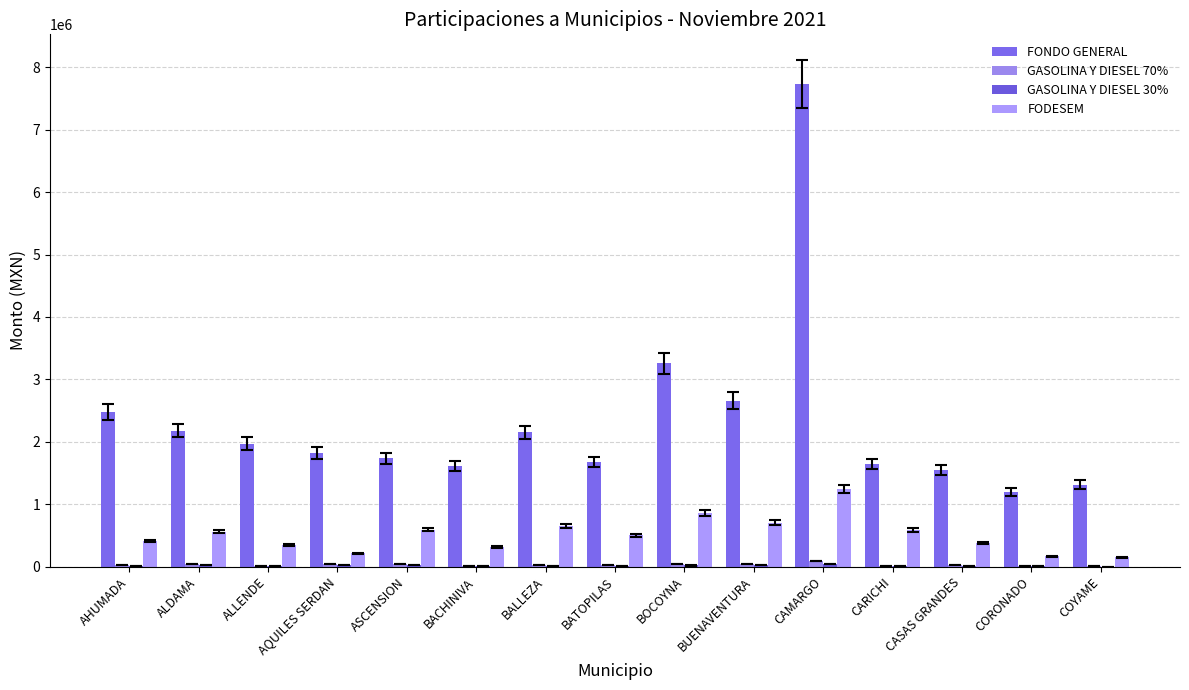

Rank the series at ALLENDE from lowest to highest value.

GASOLINA Y DIESEL 30%, GASOLINA Y DIESEL 70%, FODESEM, FONDO GENERAL